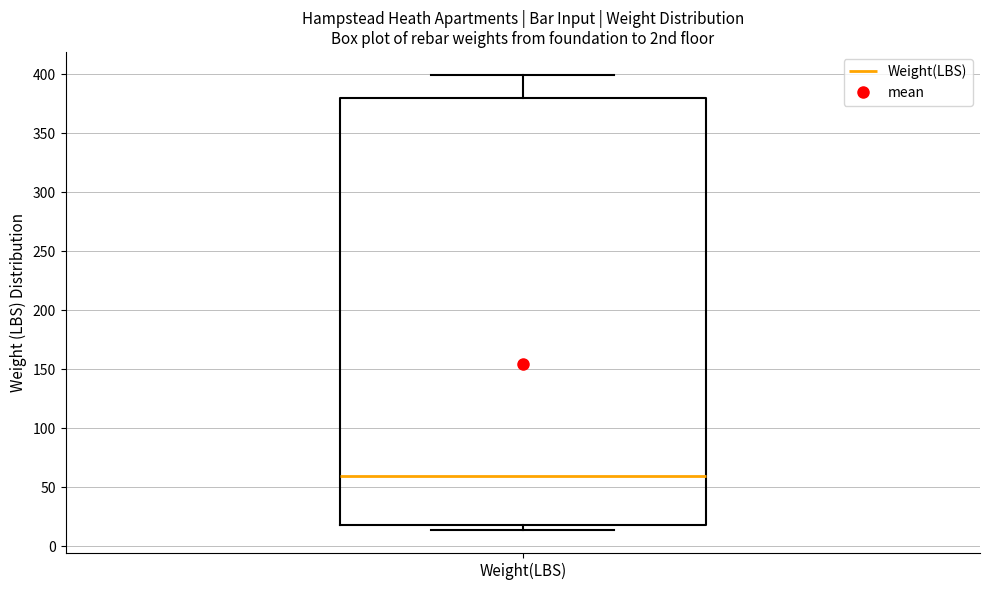

Read this box plot against the y-axis: the position of the median line, the range covered by the box, and the ends of both whiskers. The values are not printed on the chart, so give them approximately, as read against the axis.

median 60, box 20 to 380, whiskers 15 to 400